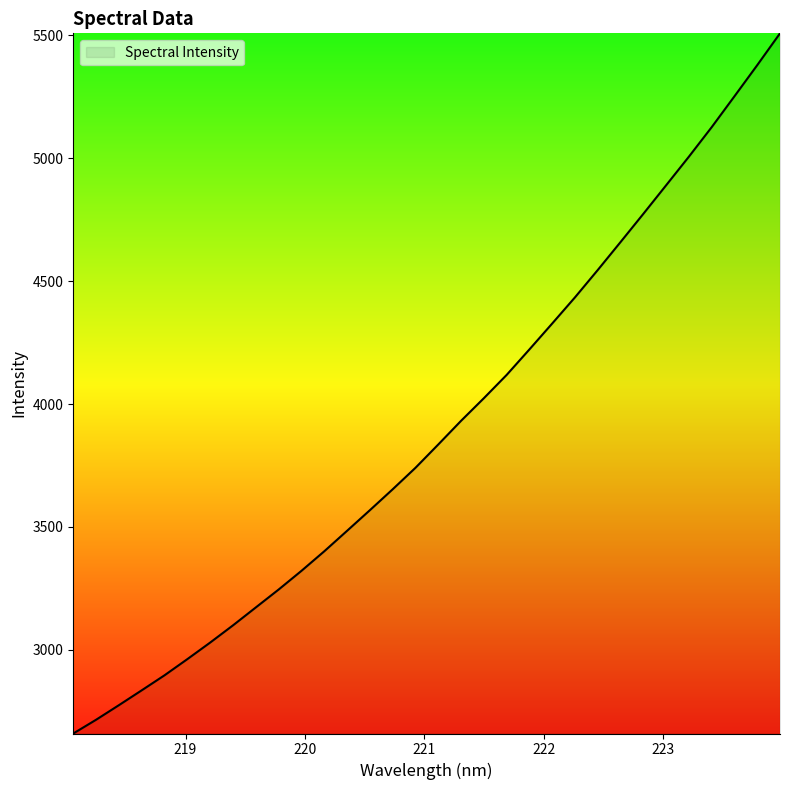

What is the maximum value shown in the chart?

5508.5